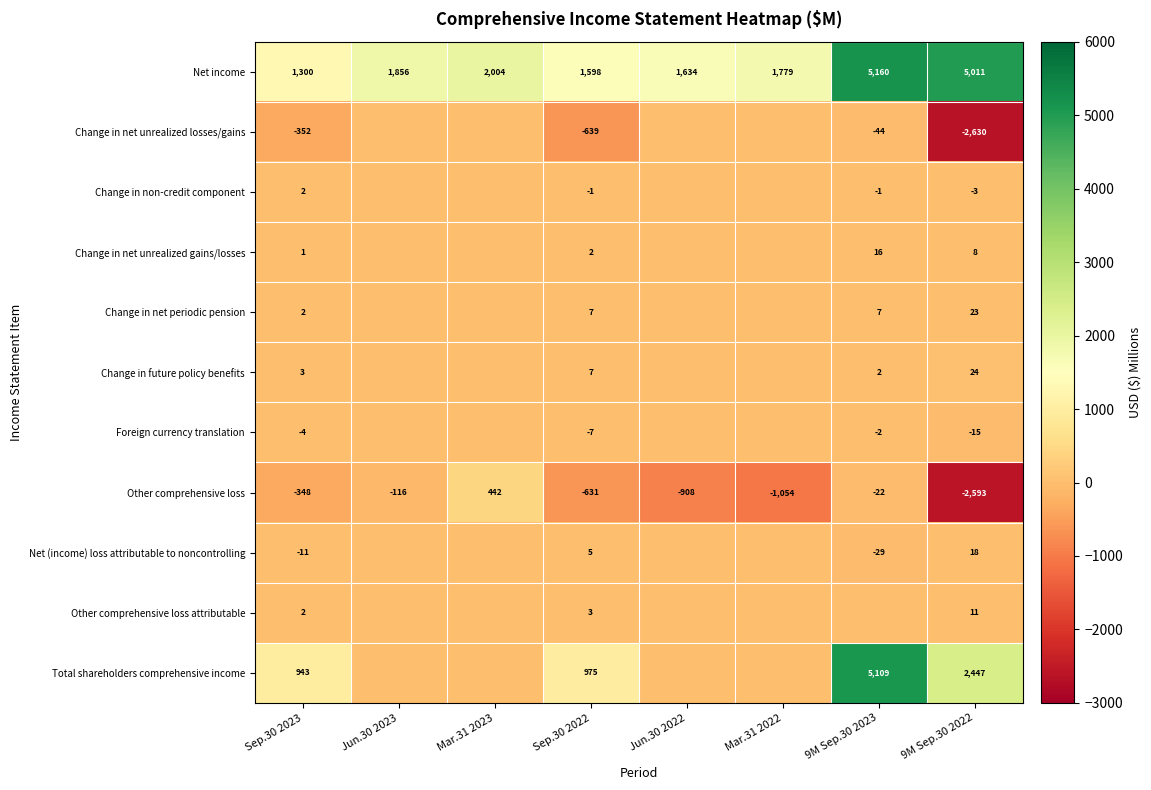

Which label corresponds to the largest value in the chart?

9M Sep.30 2023